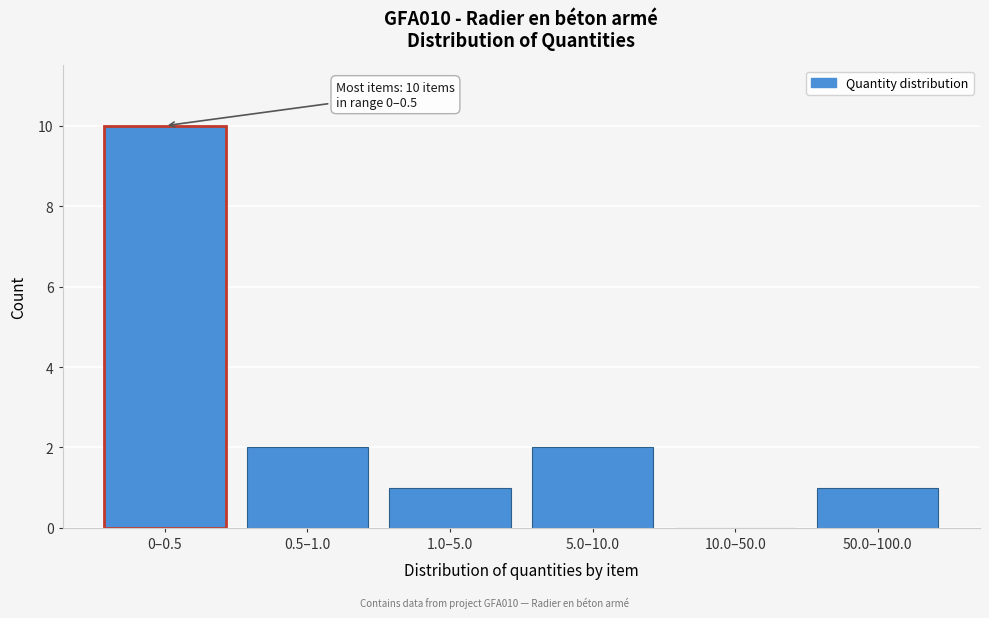

Reading left to right, what are all the values shown in this chart?

0–0.5=10	0.5–1.0=2	1.0–5.0=1	5.0–10.0=2	10.0–50.0=0	50.0–100.0=1